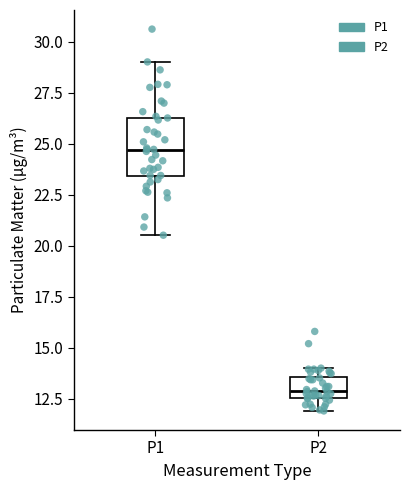

Which box has the highest median line?

P1